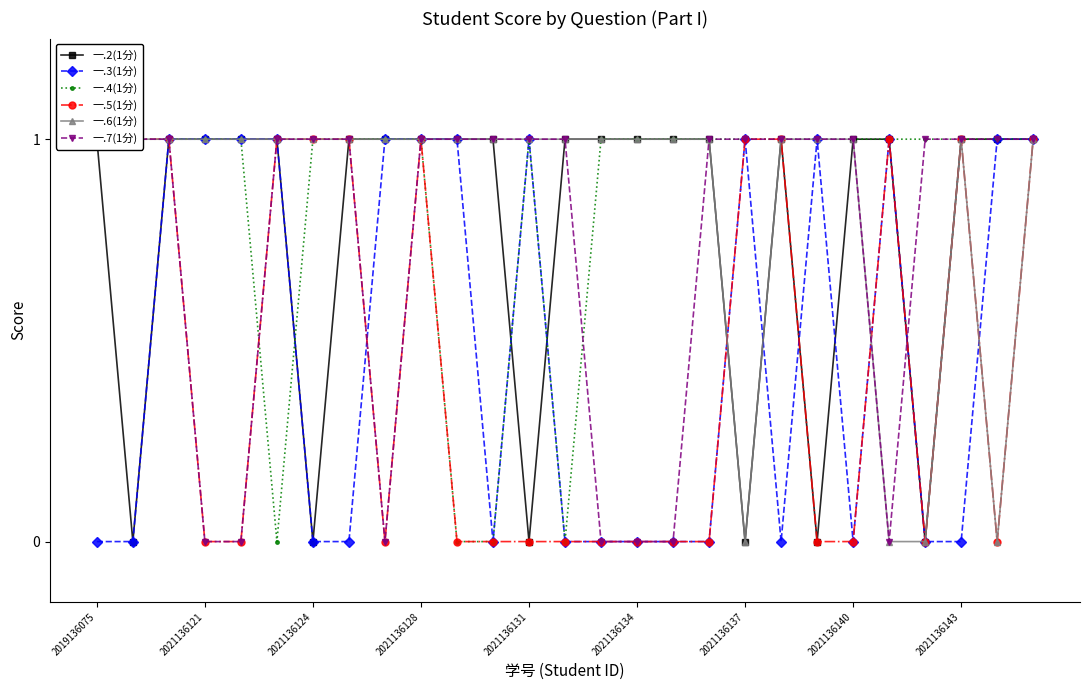

At which category does 一.3(1分) reach its first local valley?

11